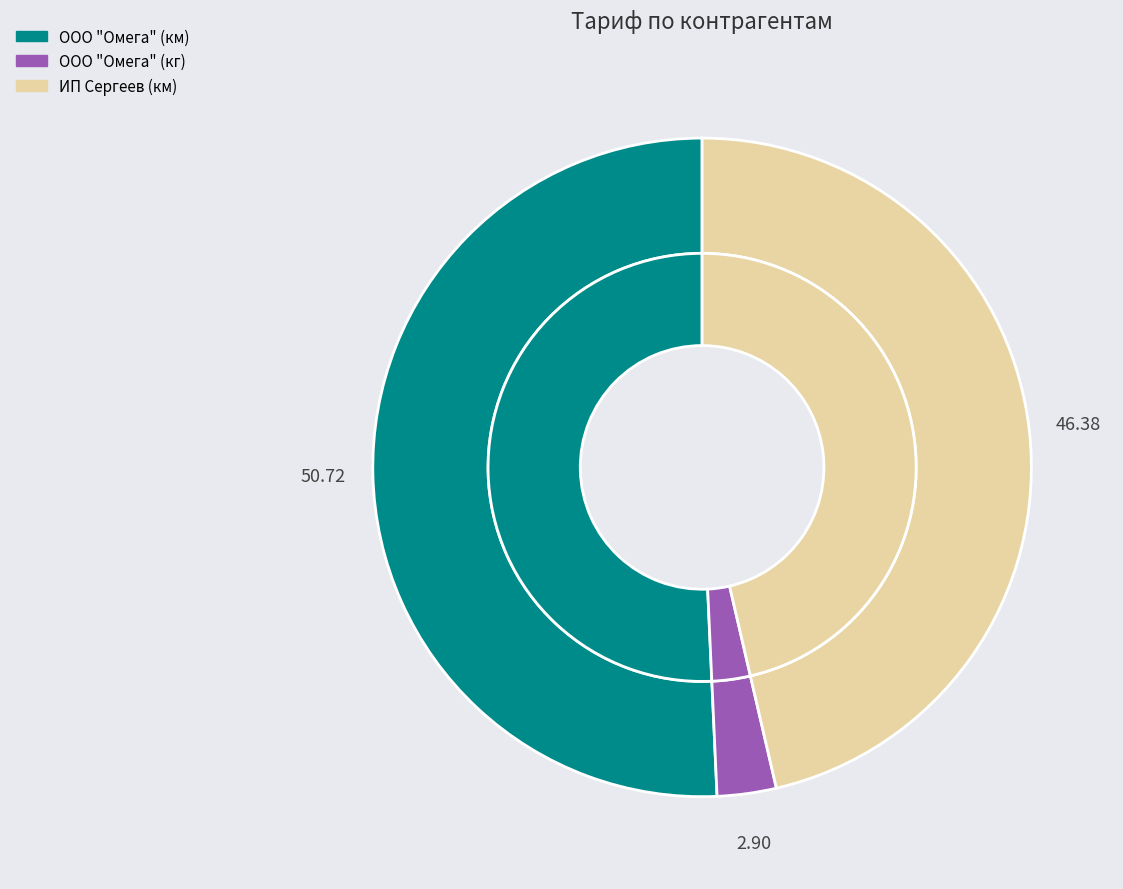

Which category has the biggest portion of the pie?

ООО "Омега" (км)